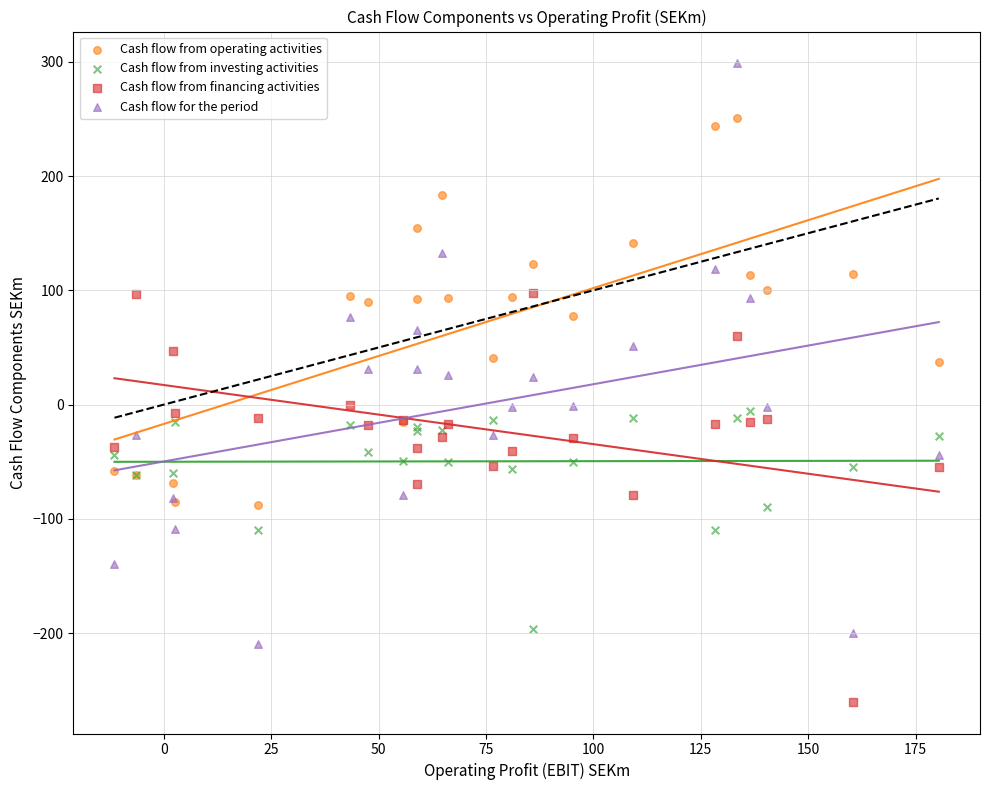

Which series contains the lowest Y value?

Cash flow from financing activities